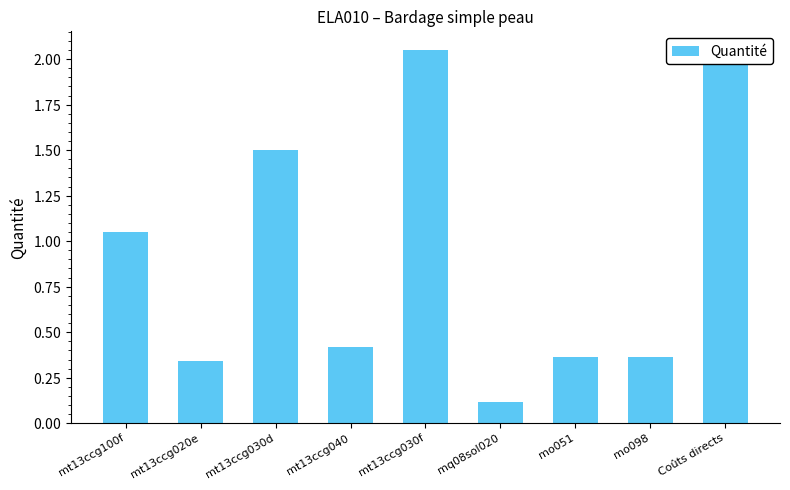

Rank the categories by value from lowest to highest.

mq08sol020, mt13ccg020e, mo051, mo098, mt13ccg040, mt13ccg100f, mt13ccg030d, Coûts directs, mt13ccg030f